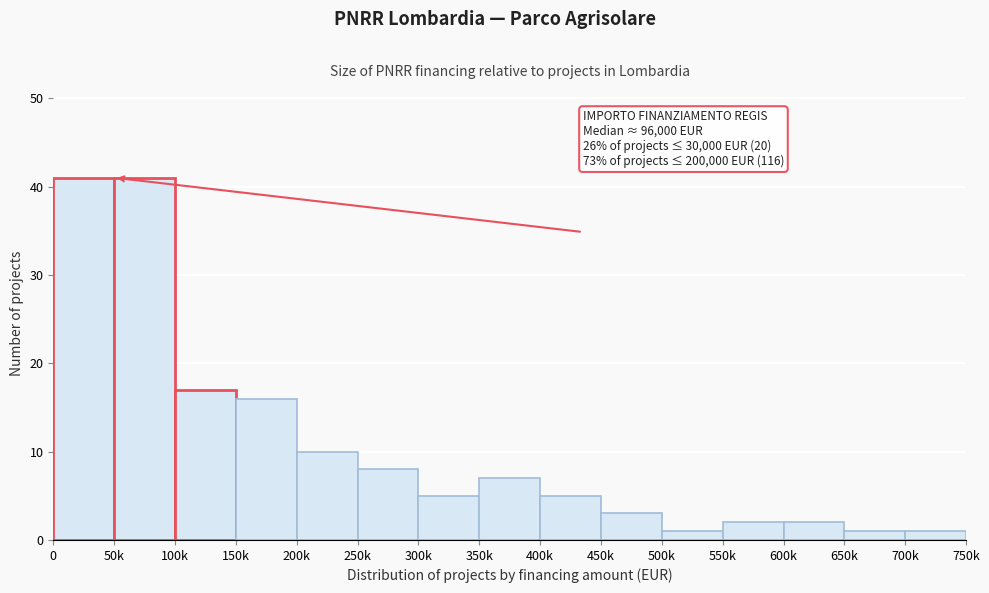

Reading left to right, what are all the values shown in this chart?

41	41	17	16	10	8	5	7	5	3	1	2	2	1	1